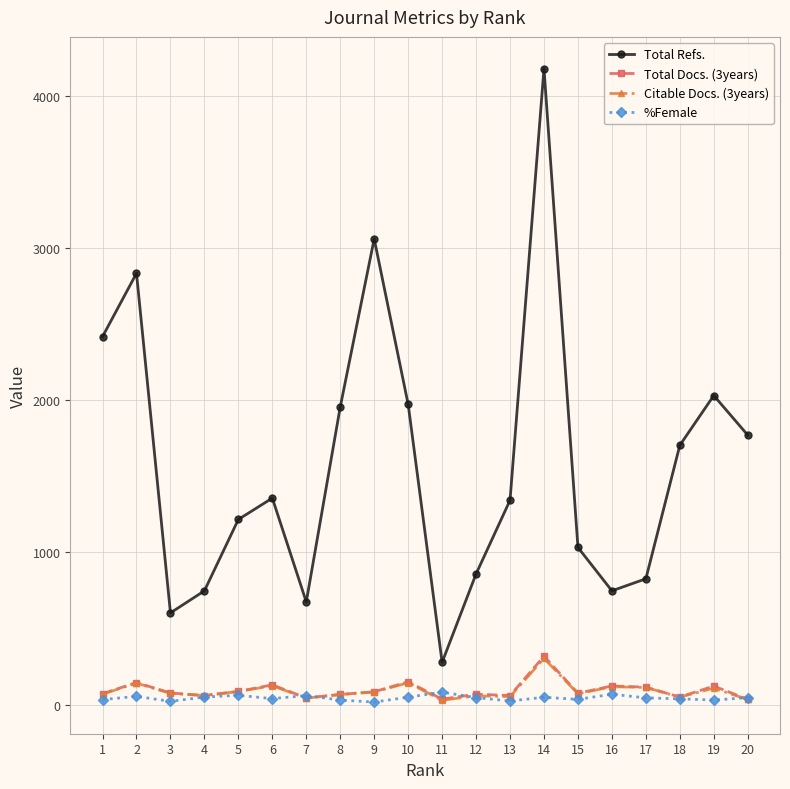

At which category does the chart reach its peak across all series?

14